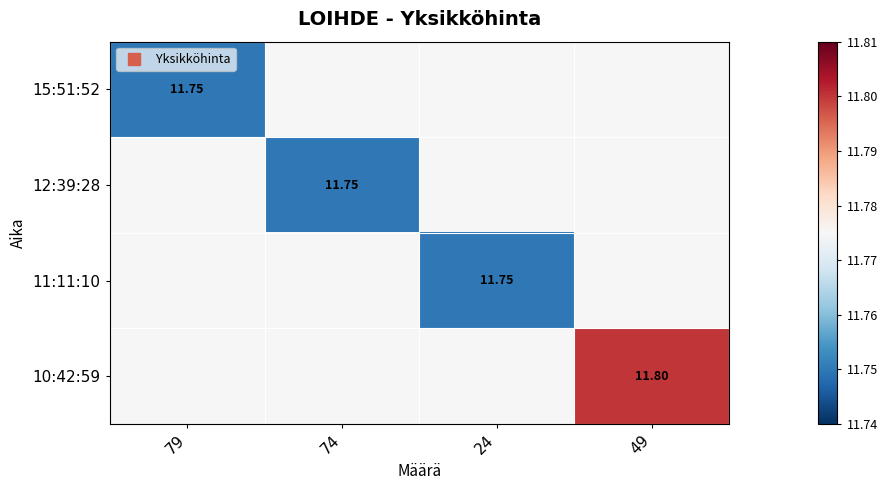

Count the number of categories in the chart.

4